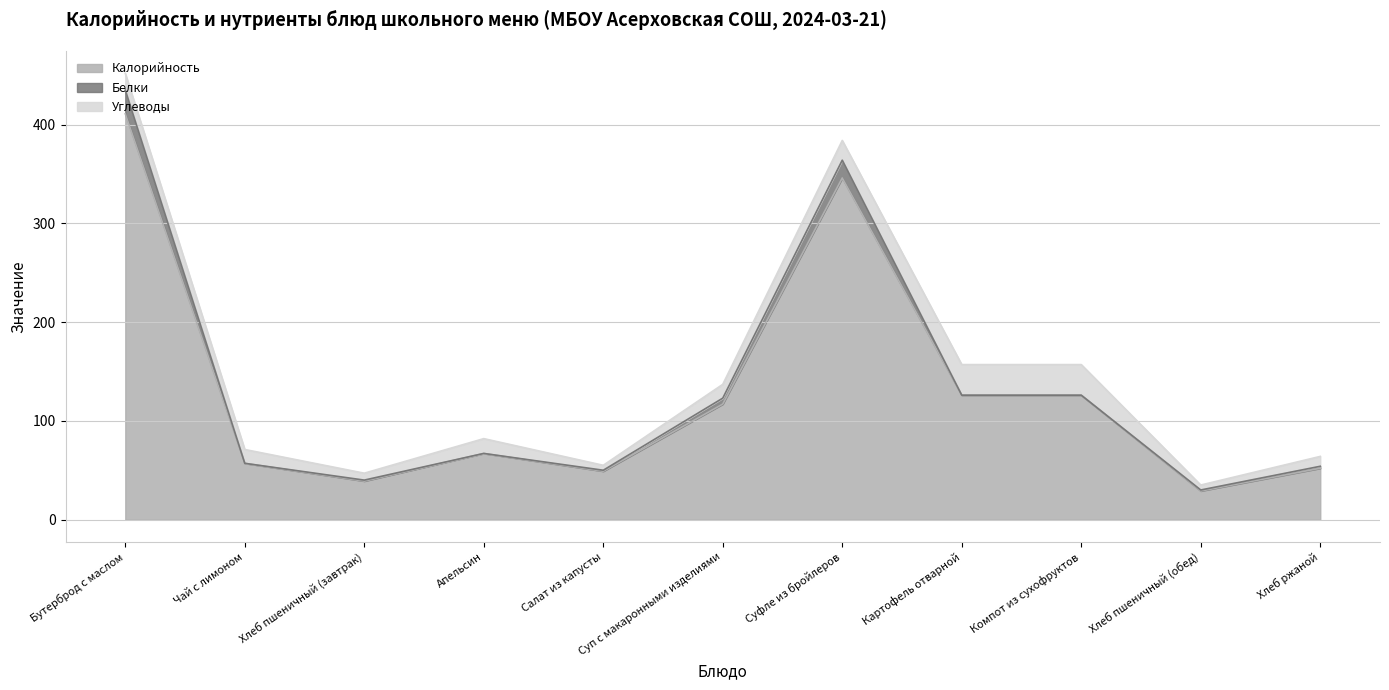

What is the average value of the Белки series?

5